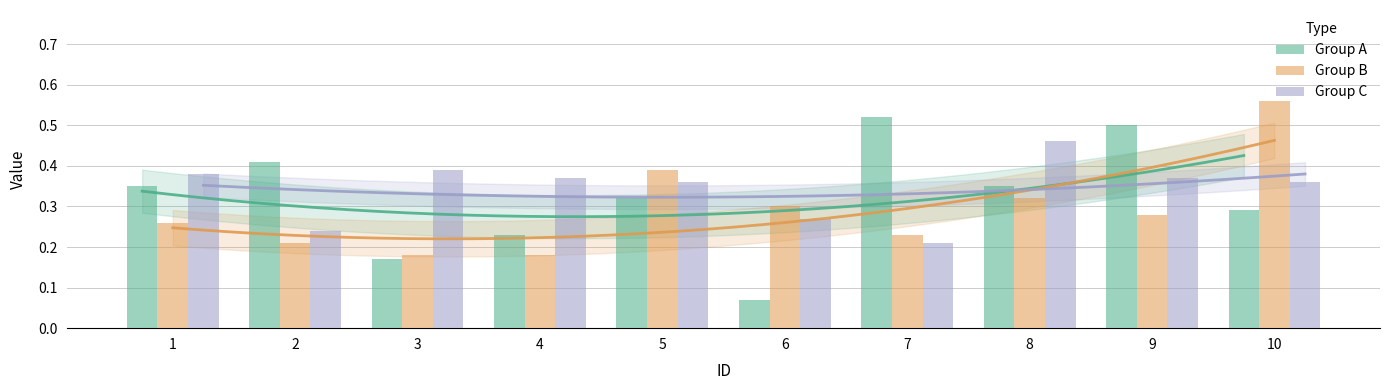

How many groups of bars are there?

10